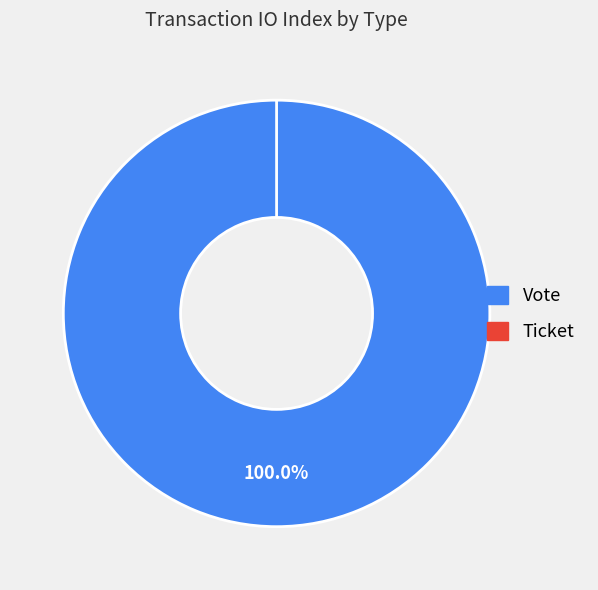

To the nearest percent, what is the combined percentage of Ticket and Vote?

100%